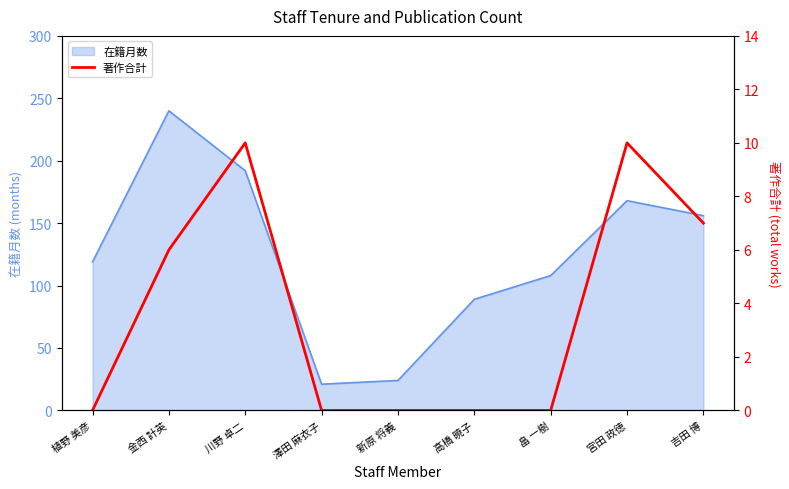

Is it true that the value at 吉田 博 is 5?

False